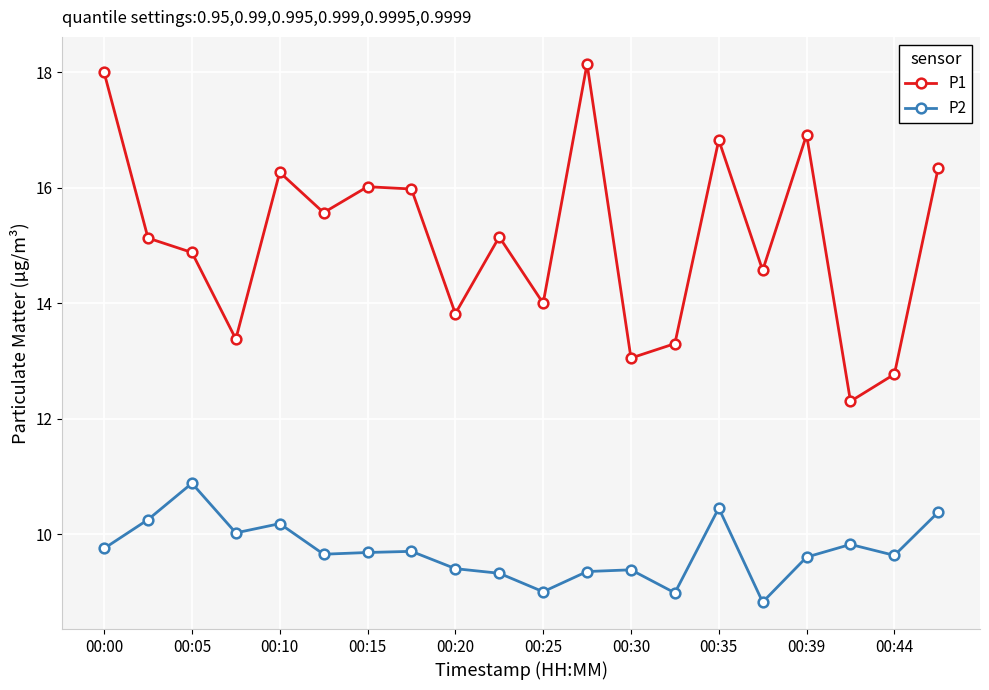

What is the difference between the maximum and minimum values in the P2 series?

2.1